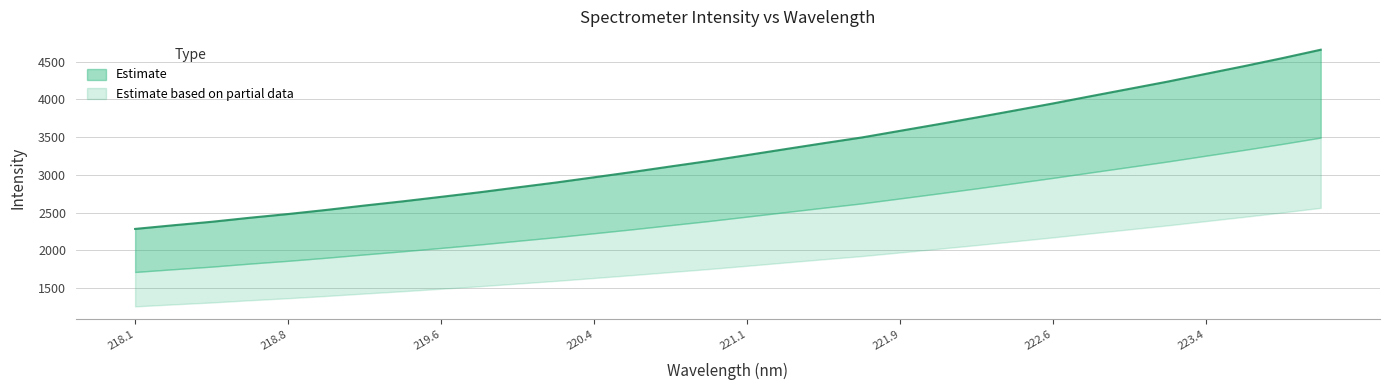

What is the difference between the values at 219.0156 and 221.3083?

806.7